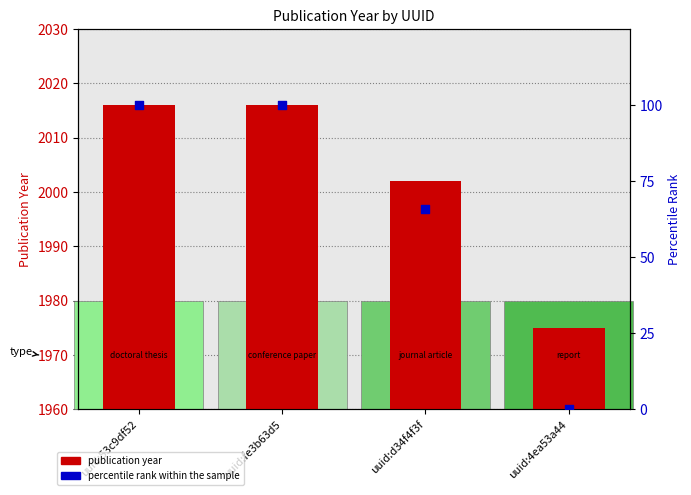

Which series has the largest total across all categories?

publication year